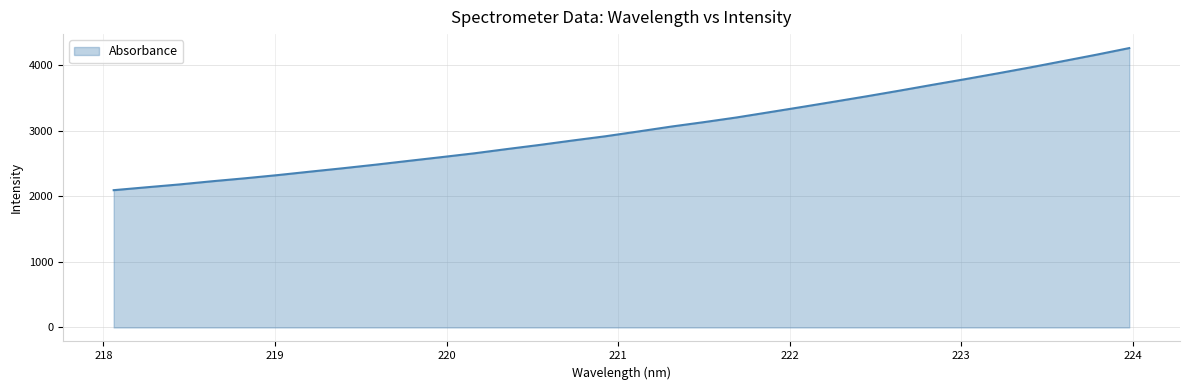

What is the minimum value shown in the chart?

2092.3